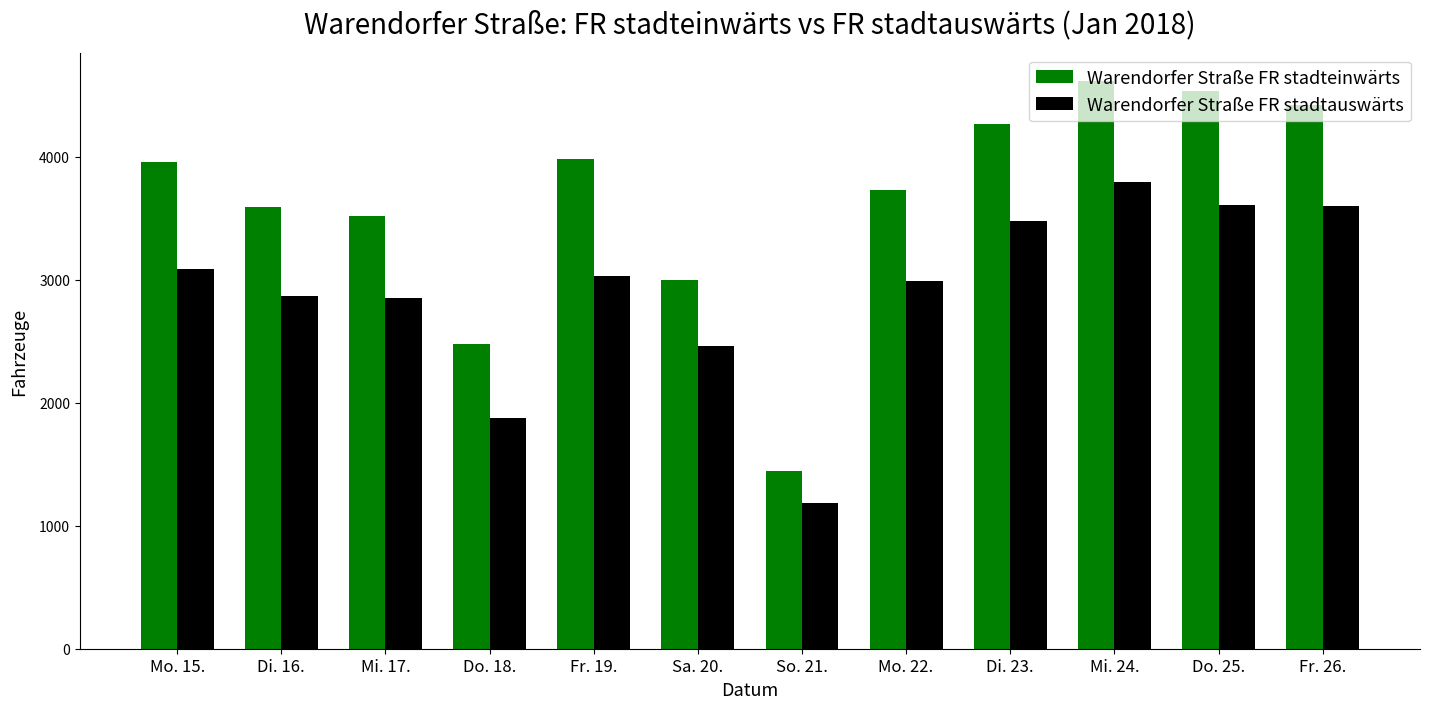

What is the spread (max minus min) of values at Di. 16.?

730